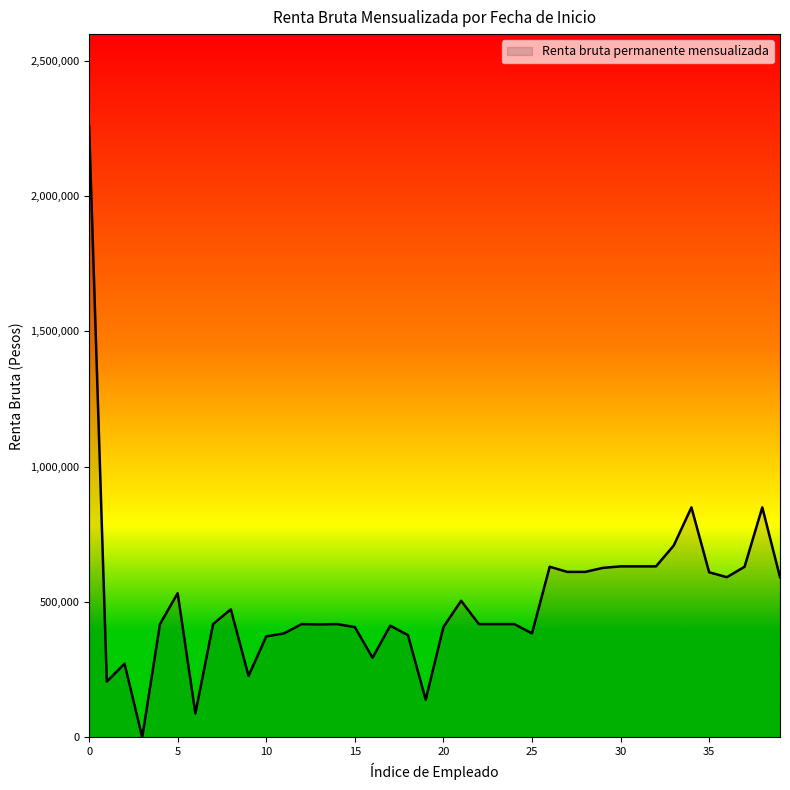

What is the greatest value displayed?

2260000